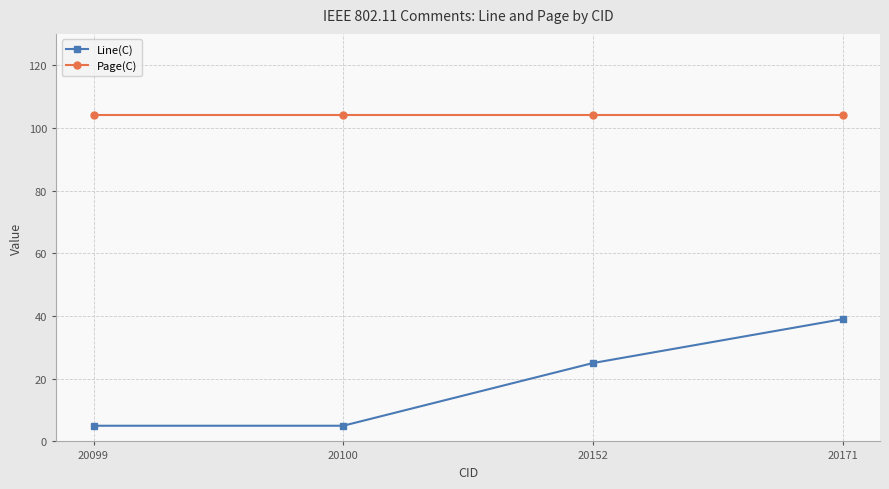

The value of Page(C) at 20099 is 42. True or false?

False